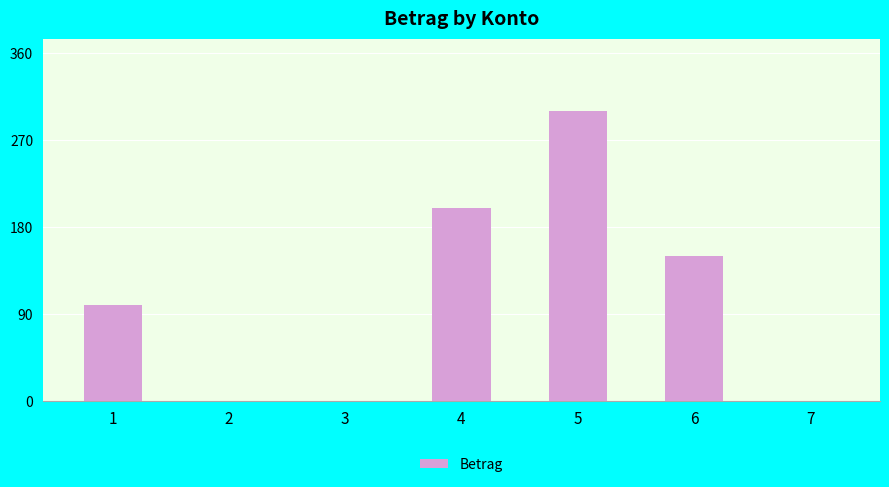

Is it true that the value at 7 is 0?

True